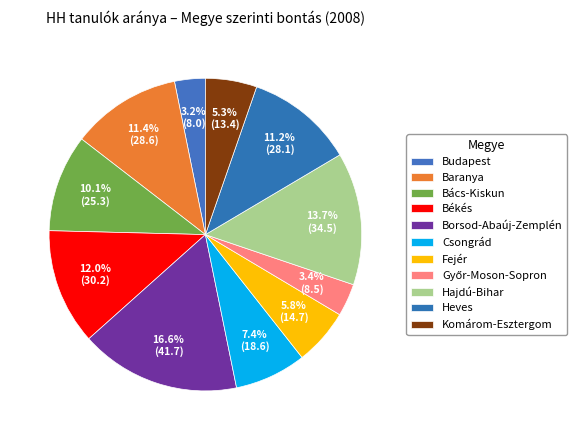

How many segments does this pie chart have?

11